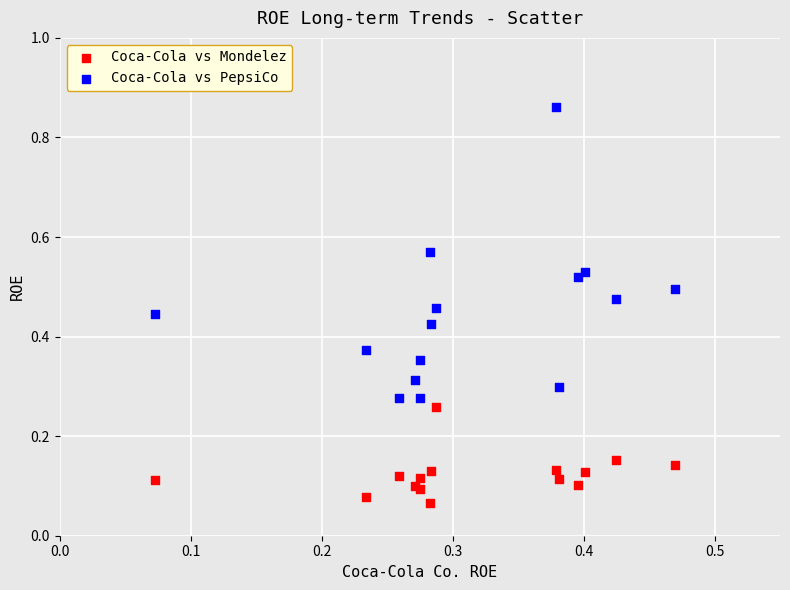

What are all the series names shown in the legend?

Coca-Cola vs Mondelez, Coca-Cola vs PepsiCo